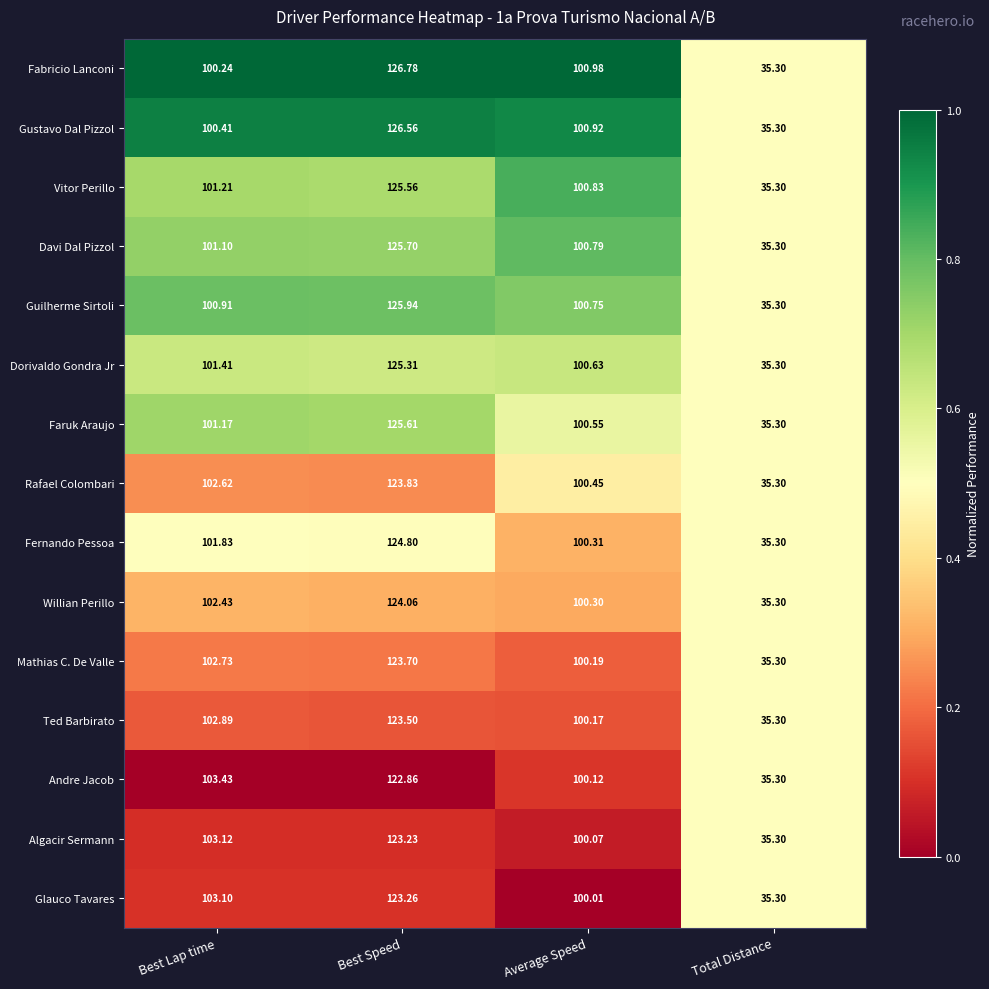

What is the total value across all series at Average Speed?

1507.1